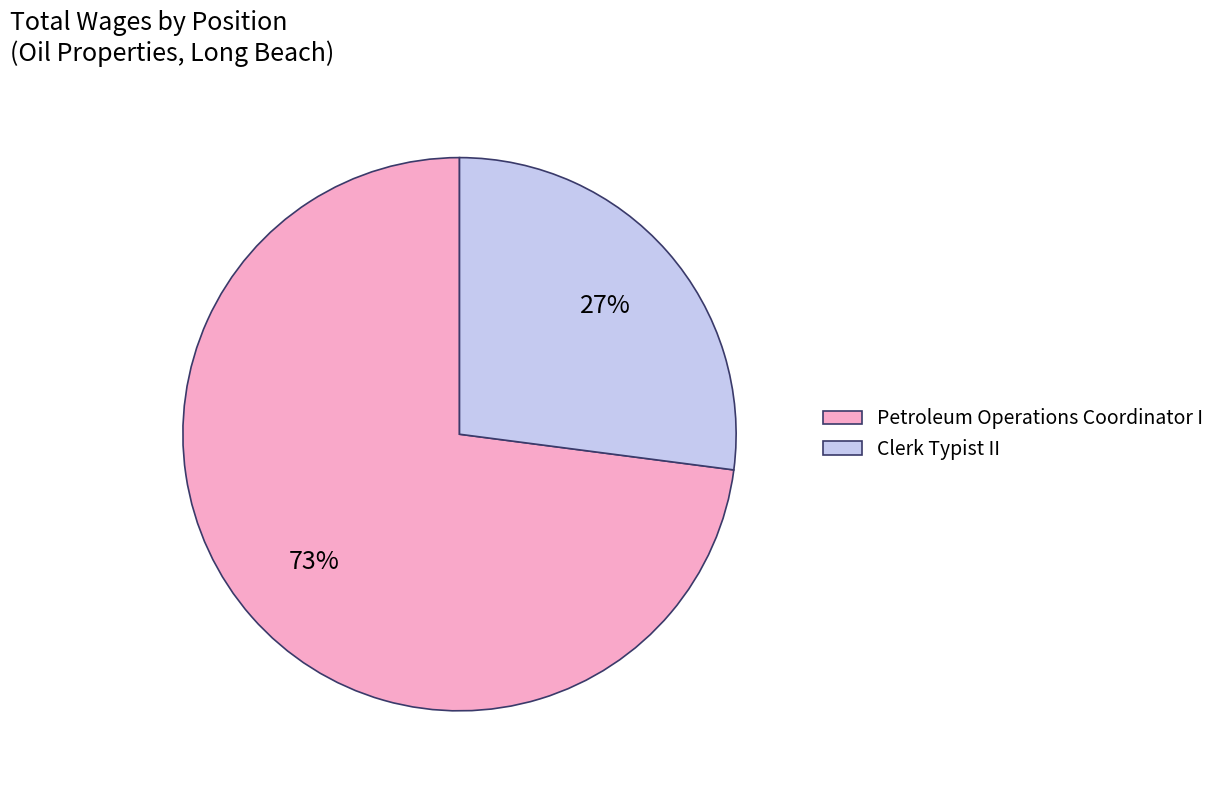

To the nearest percent, what portion does Clerk Typist II represent?

27%